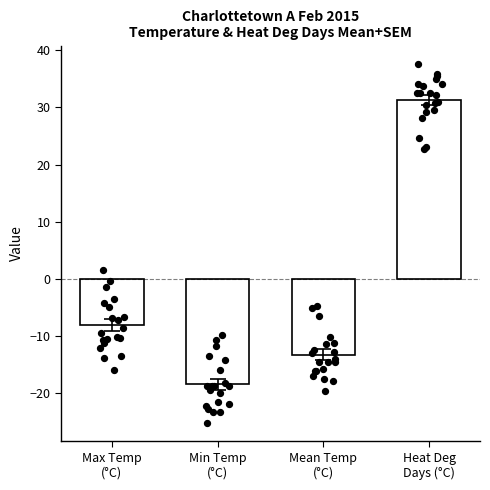

Which series reaches the minimum Y coordinate?

Min Temp (°C)